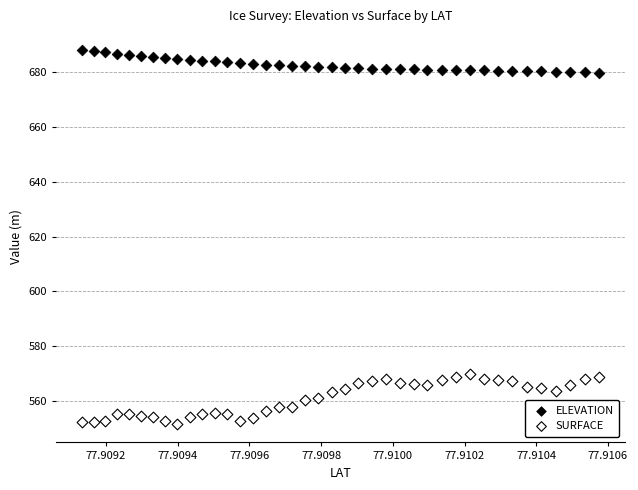

Which series contains the lowest Y value?

SURFACE